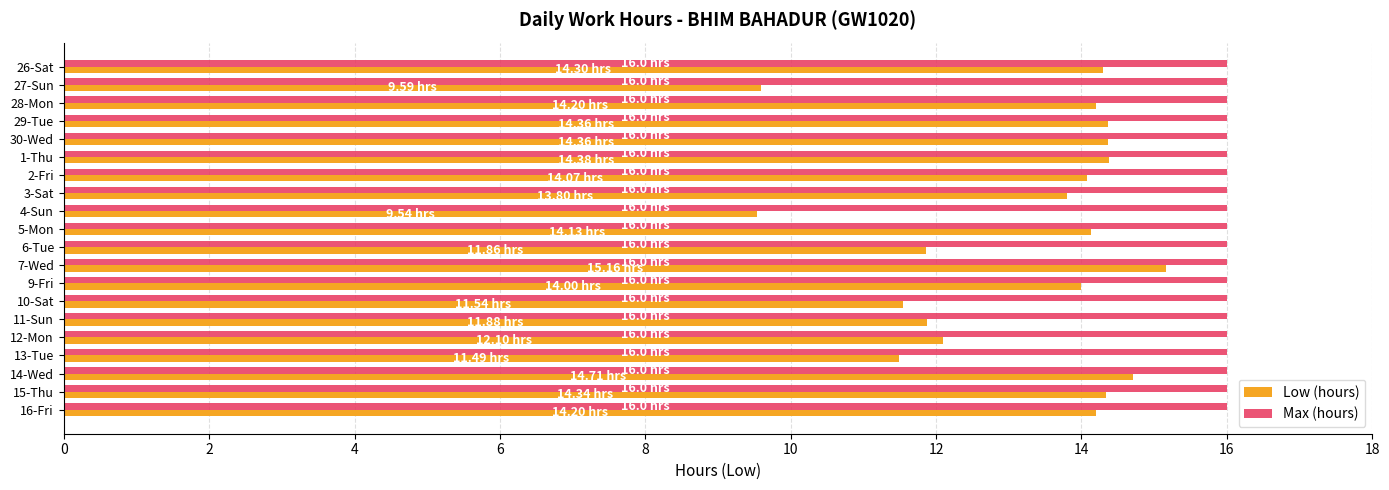

How many distinct data groups are displayed?

2